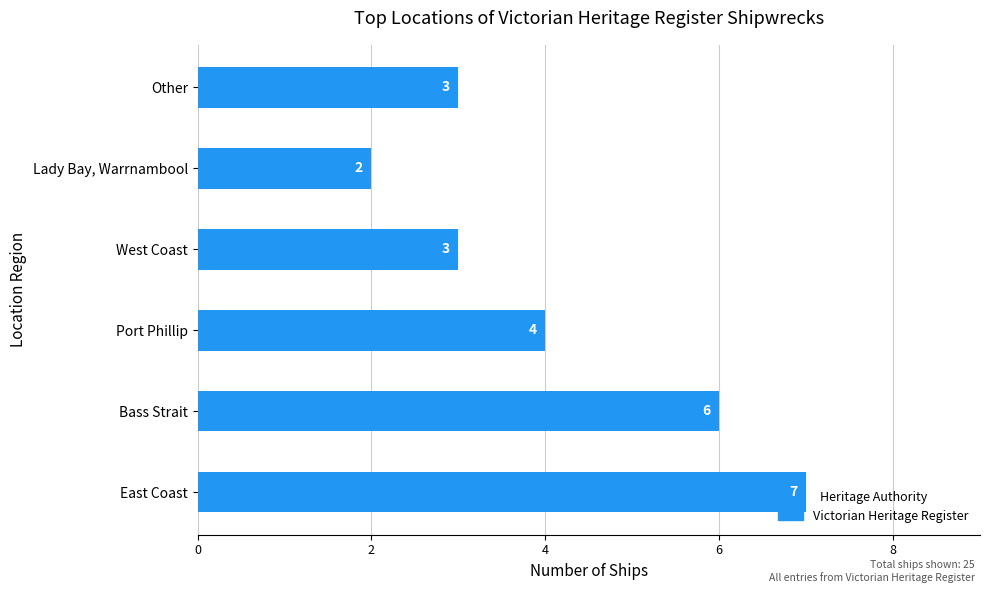

The chart shows a value of 6 at Port Phillip. True or false?

False